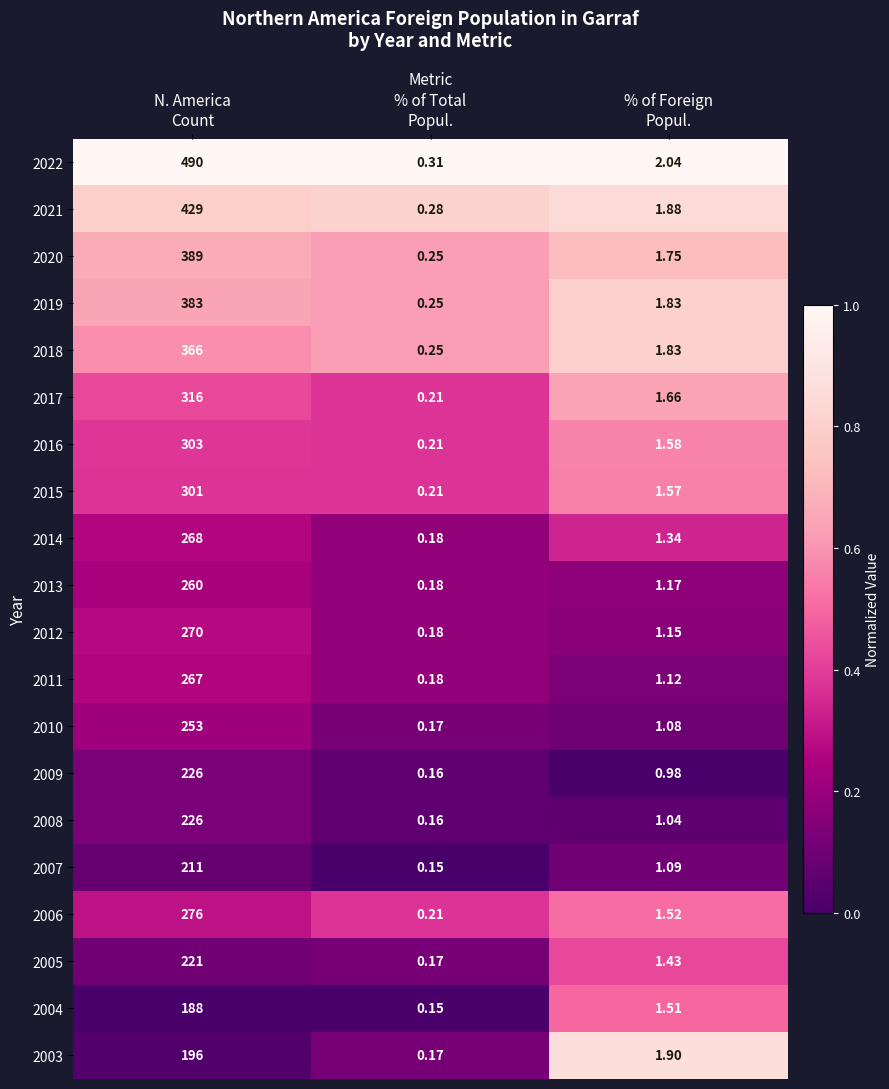

Count the number of categories in the chart.

3